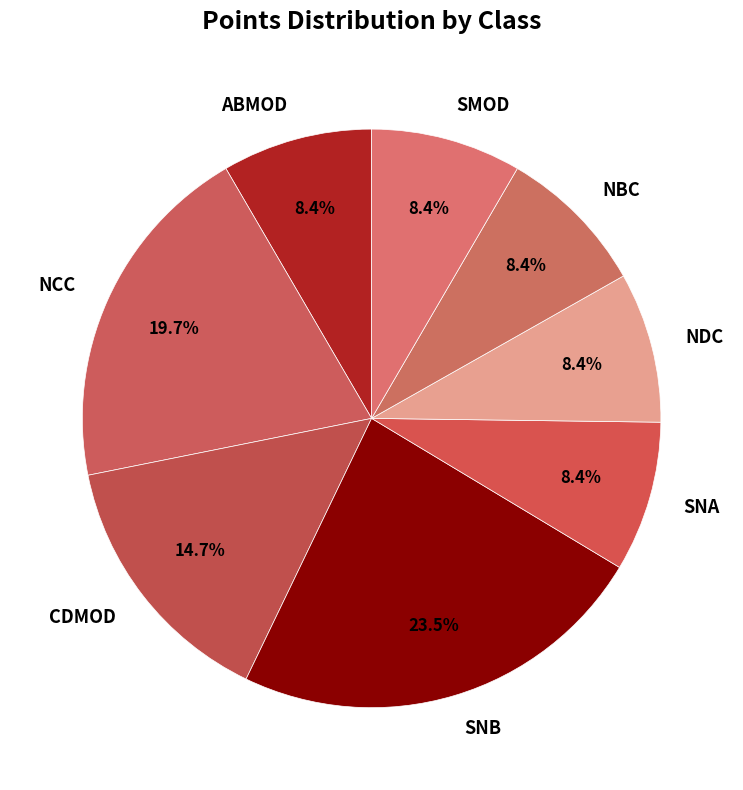

How many slices are in this pie chart?

8